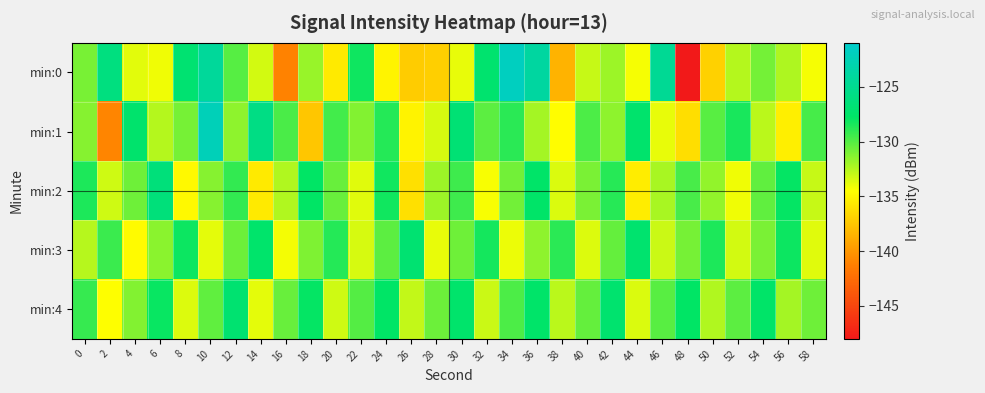

Which series has the largest range (max minus min)?

min:0